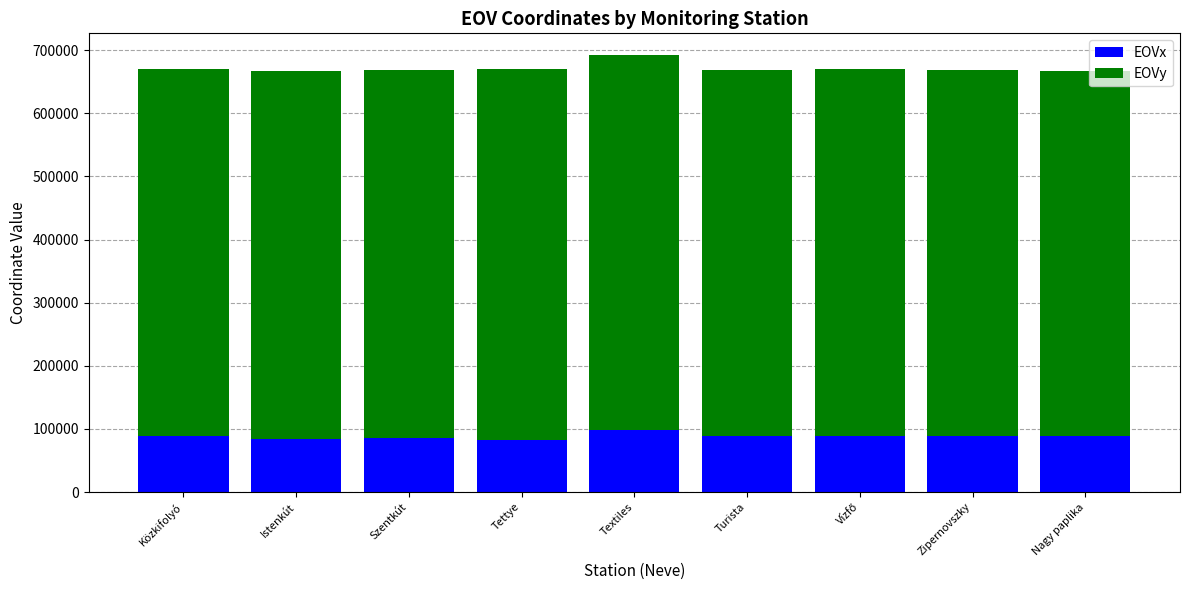

What is the total value across all series at Istenkút?

667023.3